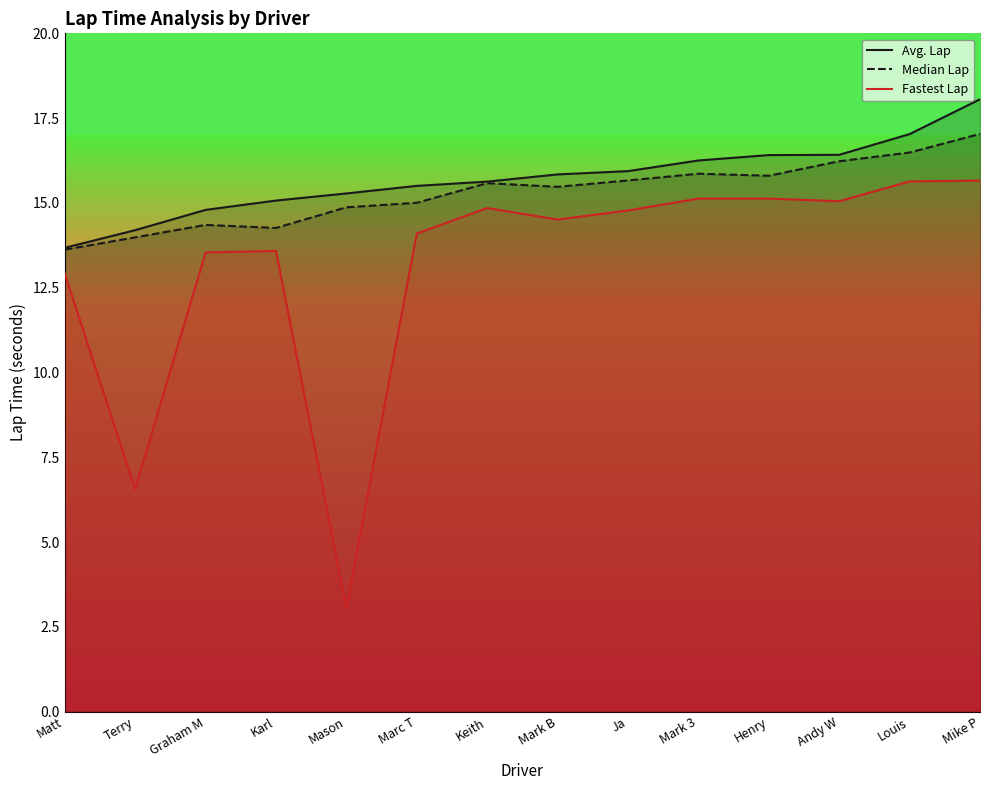

At how many categories does at least one series exceed 13?

14